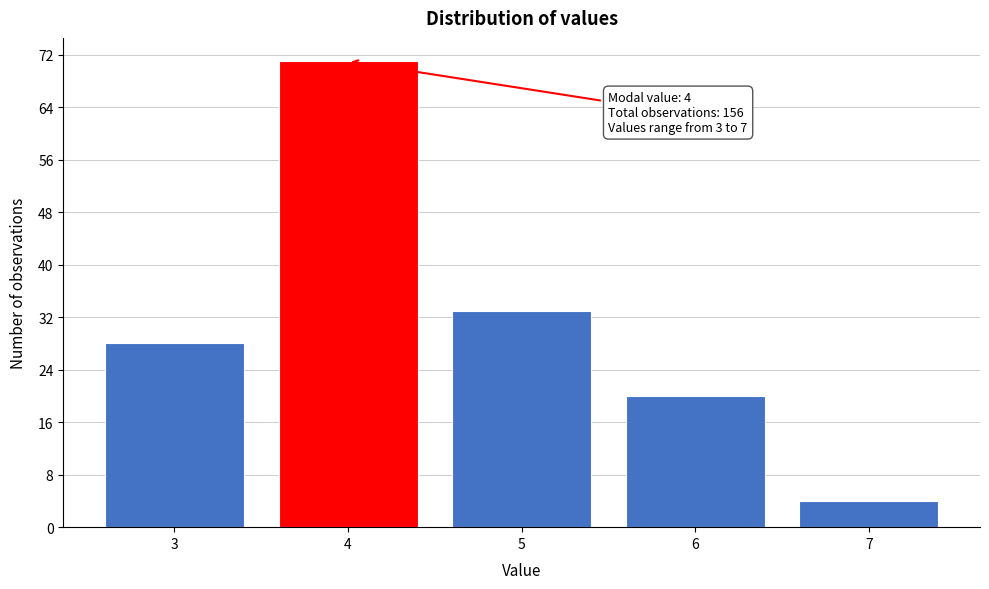

Reading left to right, extract all data points from this chart.

28	71	33	20	4